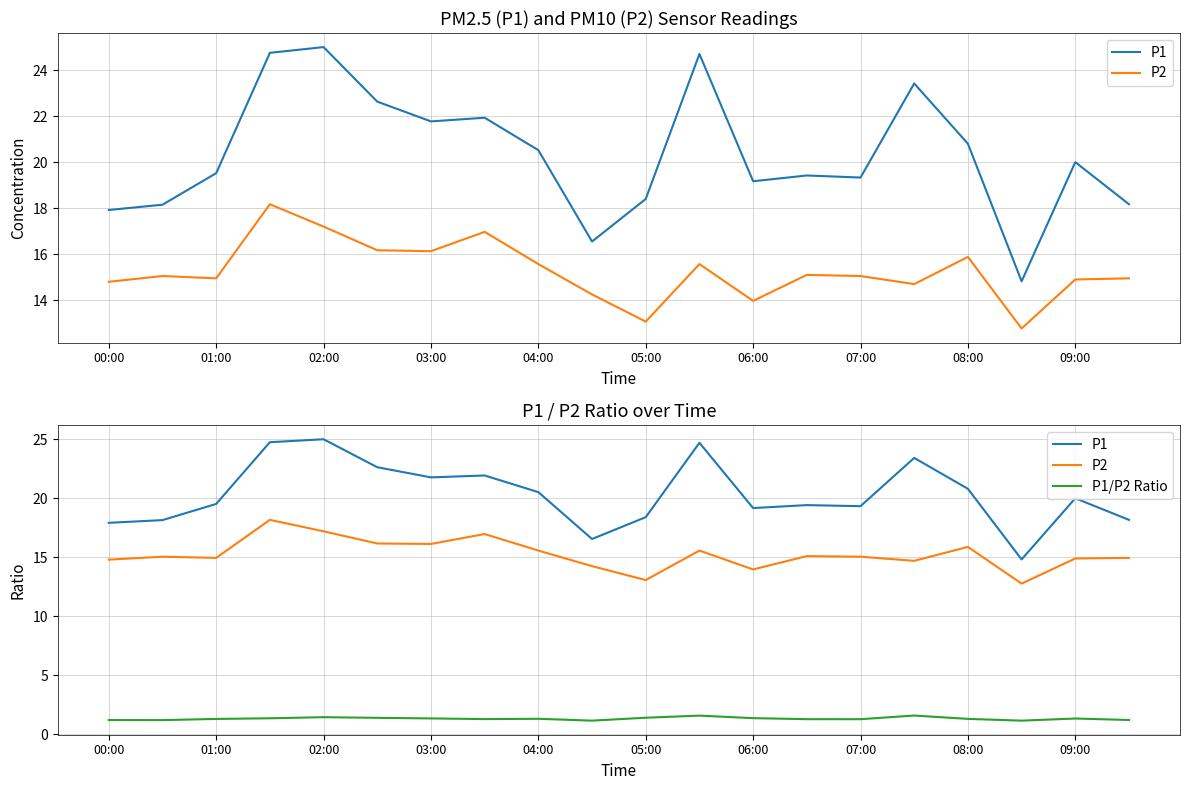

At how many categories does at least one series exceed 9?

20